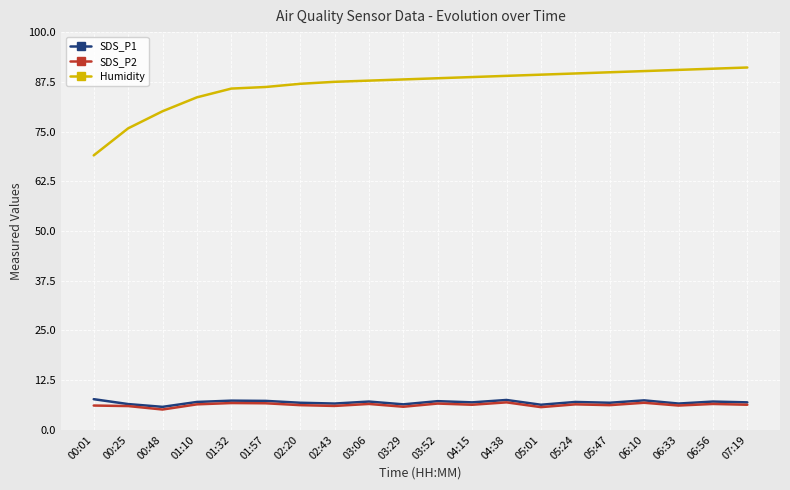

Is the value of Humidity at 01:32 greater than the value of SDS_P1 at 03:06?

Yes